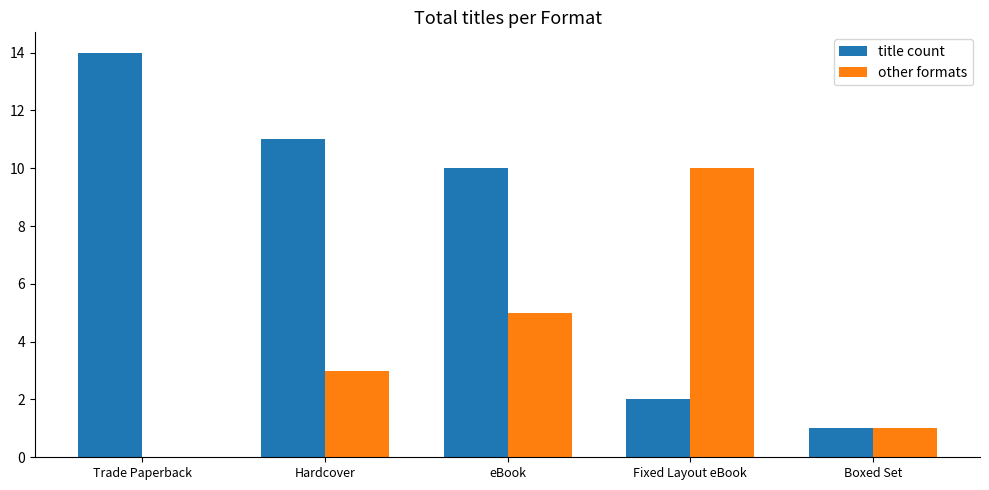

The value of other formats at Fixed Layout eBook is 16. True or false?

False